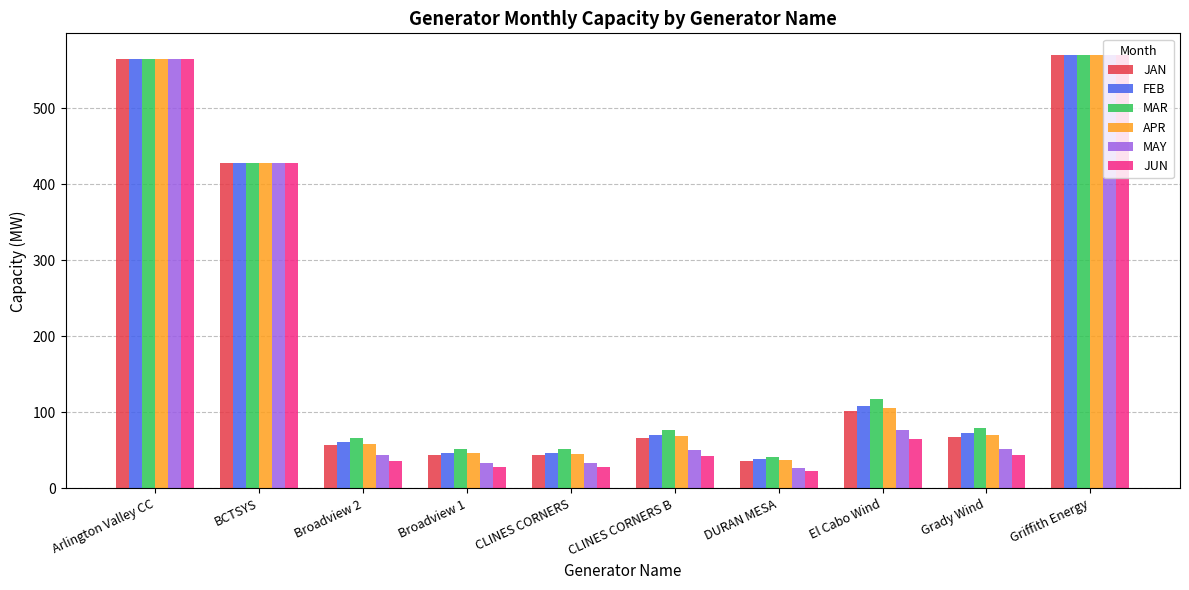

The value of JAN at BCTSYS is 428.0. True or false?

True